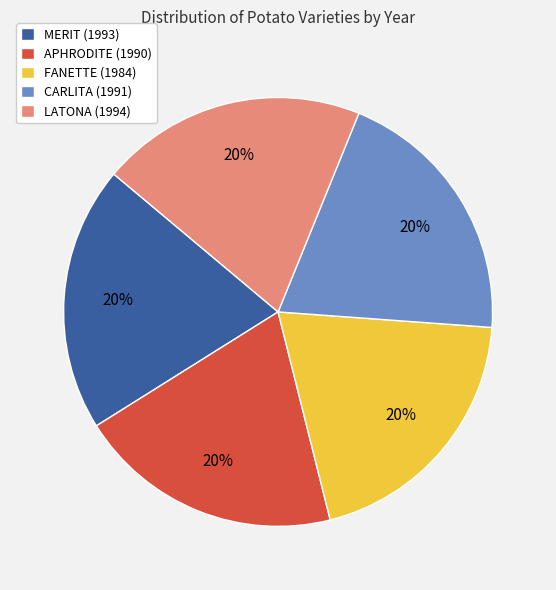

To the nearest percent, what percentage of the pie is APHRODITE (1990)?

20%